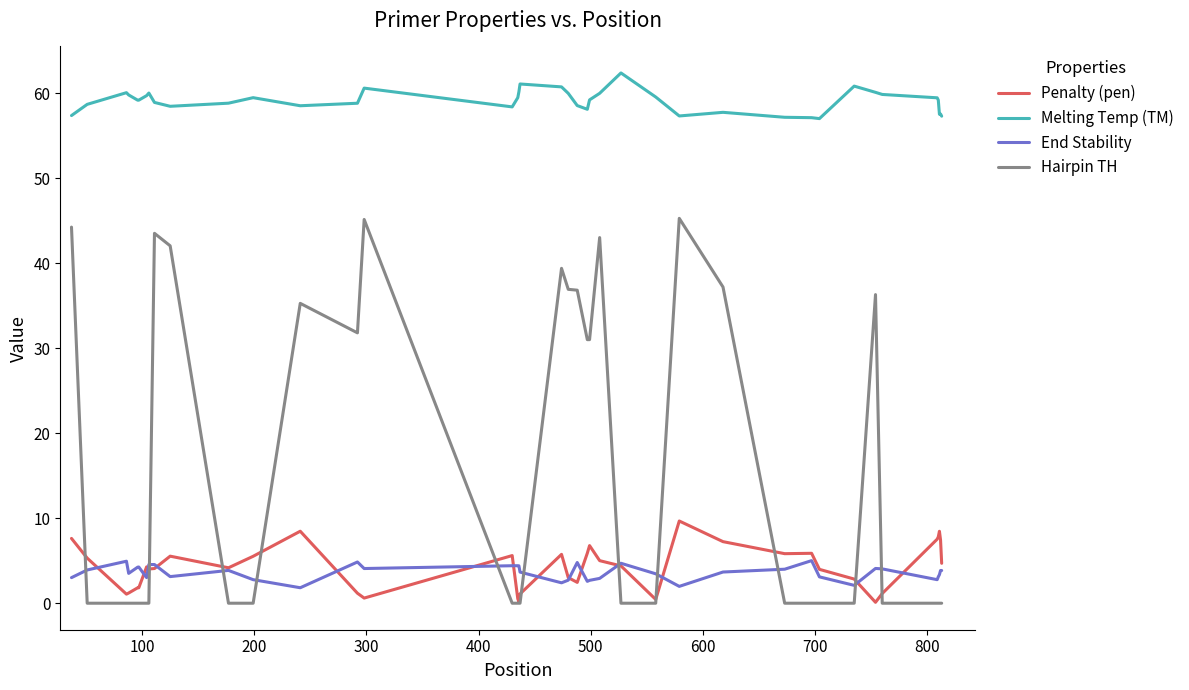

How many intersections are there between End Stability and Hairpin TH?

11